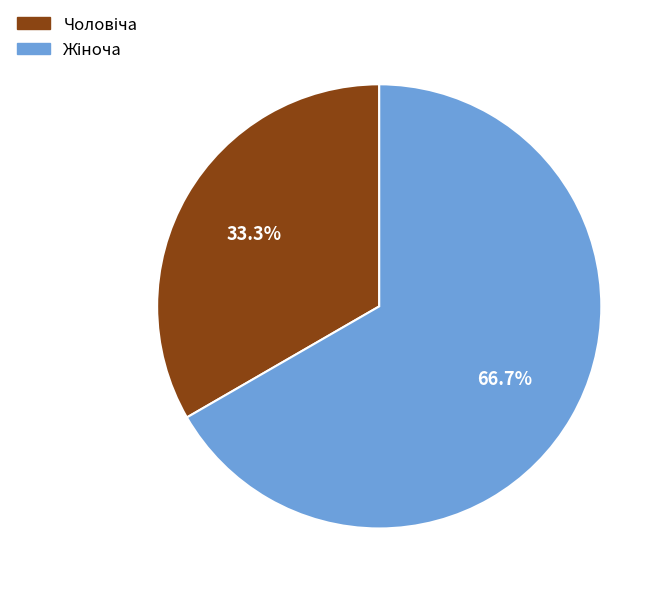

Is there any slice that represents more than half of the pie?

Yes